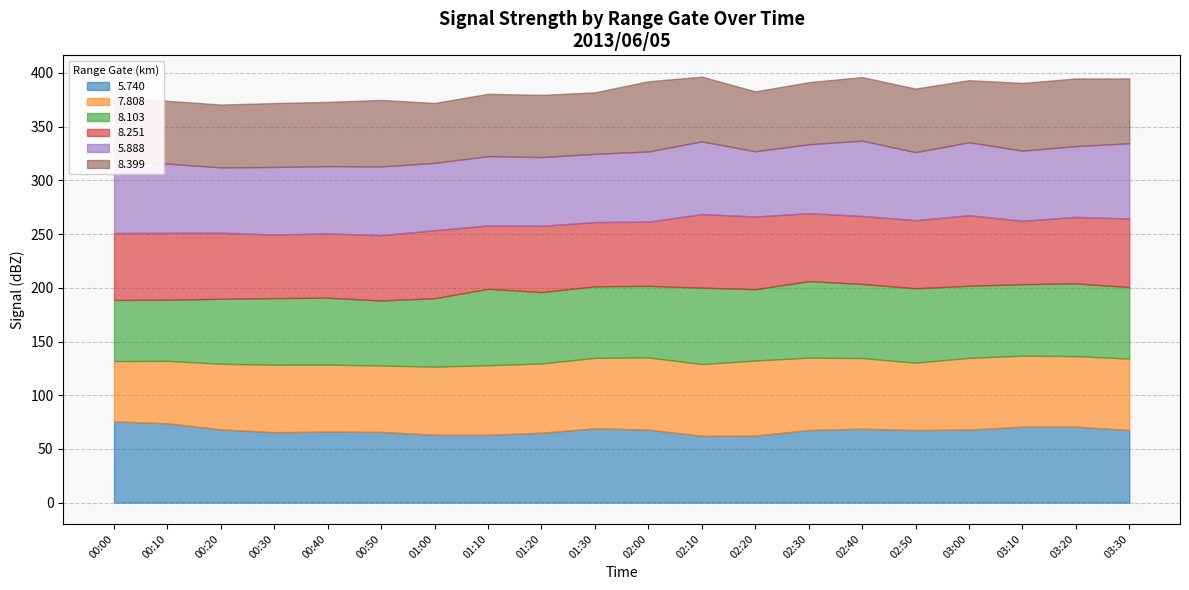

Reading left to right, list all the values displayed in this chart.

5.740: 00:00=75.6	00:10=73.9	00:20=68.2	00:30=65.6	00:40=66.2	00:50=65.9	01:00=63.2	01:10=63.2	01:20=65.1	01:30=69.2	02:00=68.0	02:10=62.2	02:20=62.4	02:30=67.6	02:40=68.8	02:50=67.6	03:00=68.0	03:10=70.8	03:20=70.8	03:30=67.6
7.808: 00:00=56.2	00:10=58.1	00:20=61.1	00:30=62.8	00:40=62.3	00:50=61.8	01:00=63.4	01:10=64.7	01:20=64.5	01:30=65.6	02:00=67.2	02:10=66.8	02:20=69.9	02:30=67.4	02:40=65.8	02:50=62.7	03:00=66.8	03:10=66.0	03:20=65.6	03:30=66.5
8.103: 00:00=56.9	00:10=56.9	00:20=60.5	00:30=62.0	00:40=62.3	00:50=60.5	01:00=63.7	01:10=71.2	01:20=66.4	01:30=66.6	02:00=66.6	02:10=71.2	02:20=66.4	02:30=71.2	02:40=69.0	02:50=69.3	03:00=67.1	03:10=66.6	03:20=67.7	03:30=66.6
8.251: 00:00=62.3	00:10=62.3	00:20=61.5	00:30=59.2	00:40=59.8	00:50=60.8	01:00=63.3	01:10=59.0	01:20=61.7	01:30=59.8	02:00=59.8	02:10=68.4	02:20=67.7	02:30=63.3	02:40=63.3	02:50=63.3	03:00=65.7	03:10=59.0	03:20=61.9	03:30=63.8
5.888: 00:00=66.3	00:10=64.4	00:20=60.8	00:30=62.9	00:40=62.7	00:50=64.0	01:00=62.7	01:10=64.5	01:20=64.0	01:30=63.5	02:00=65.3	02:10=67.7	02:20=60.7	02:30=64.1	02:40=70.1	02:50=63.4	03:00=67.9	03:10=65.3	03:20=65.9	03:30=70.1
8.399: 00:00=59.8	00:10=58.5	00:20=58.5	00:30=59.5	00:40=59.8	00:50=61.9	01:00=55.8	01:10=58.0	01:20=57.9	01:30=57.3	02:00=65.4	02:10=60.3	02:20=55.8	02:30=57.8	02:40=59.2	02:50=59.2	03:00=57.8	03:10=63.0	03:20=63.0	03:30=60.3